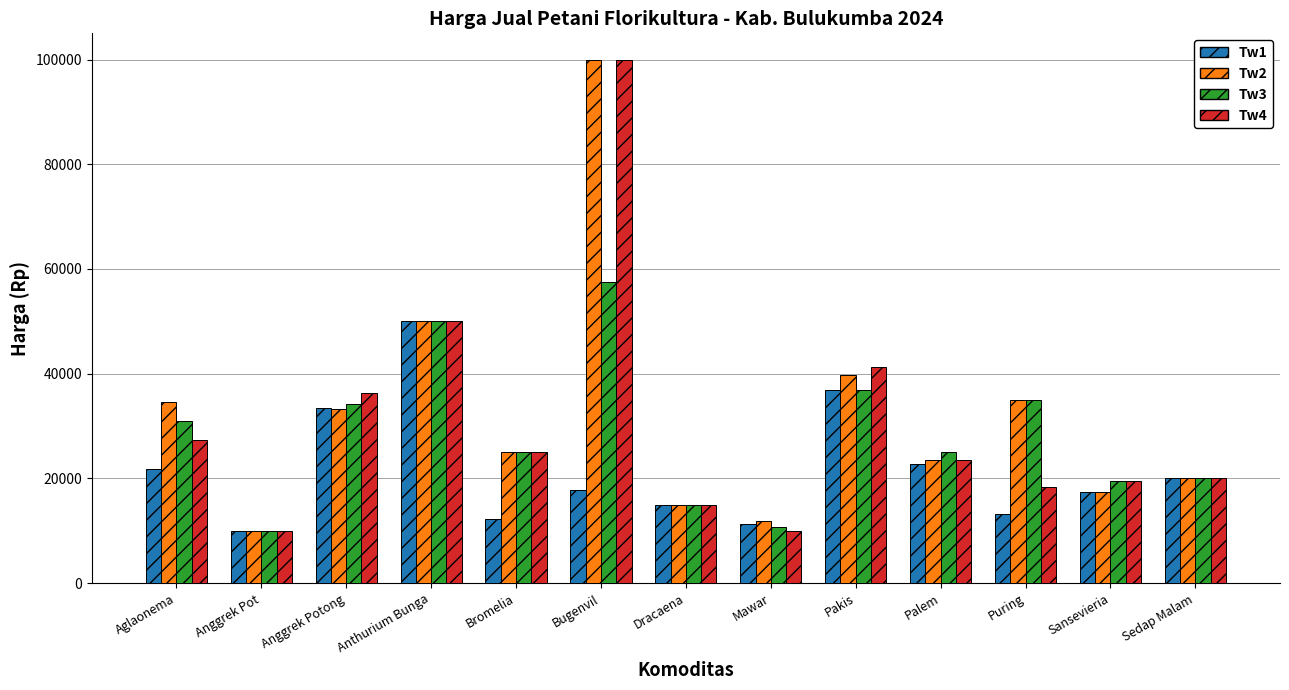

What position from the right is Anggrek Potong?

11